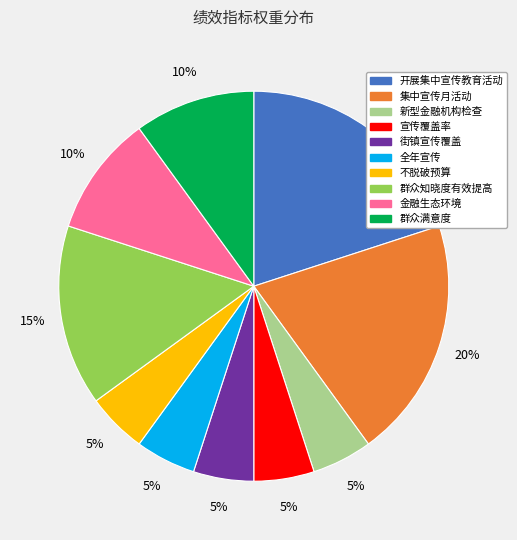

Is there any slice that represents more than half of the pie?

No